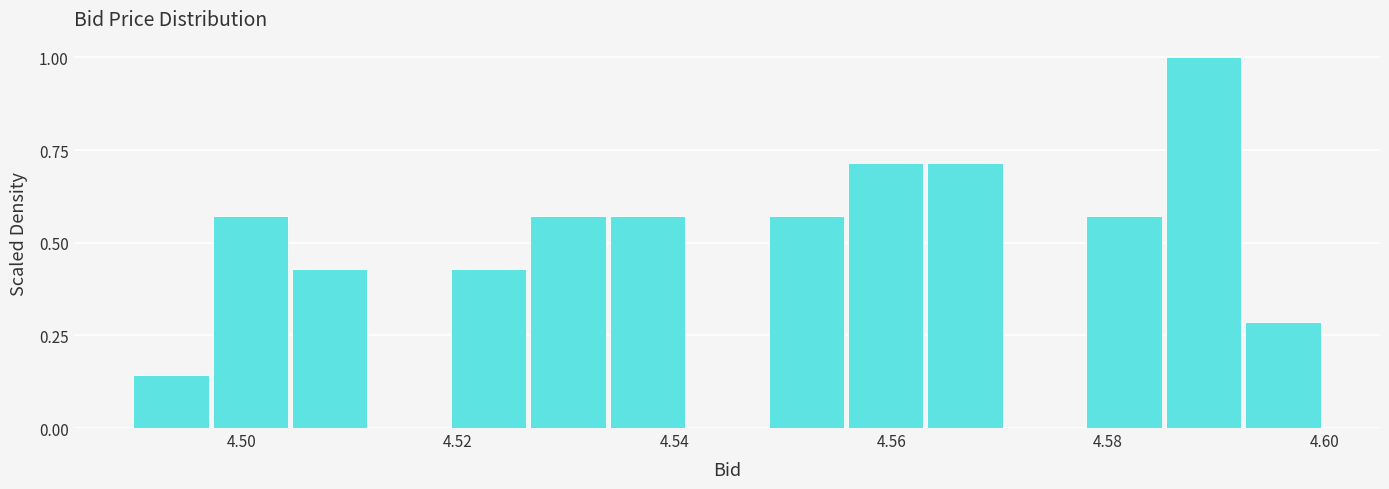

Around what value on the x-axis is the tallest bar? Give the approximate position of its centre, as read against the axis.

4.588